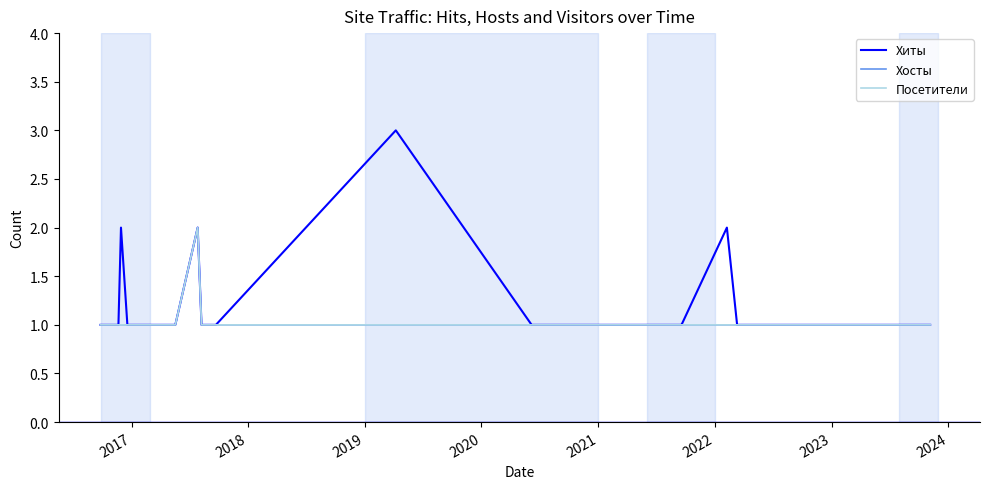

What is the value of the Посетители point at the 23rd from the left?

1